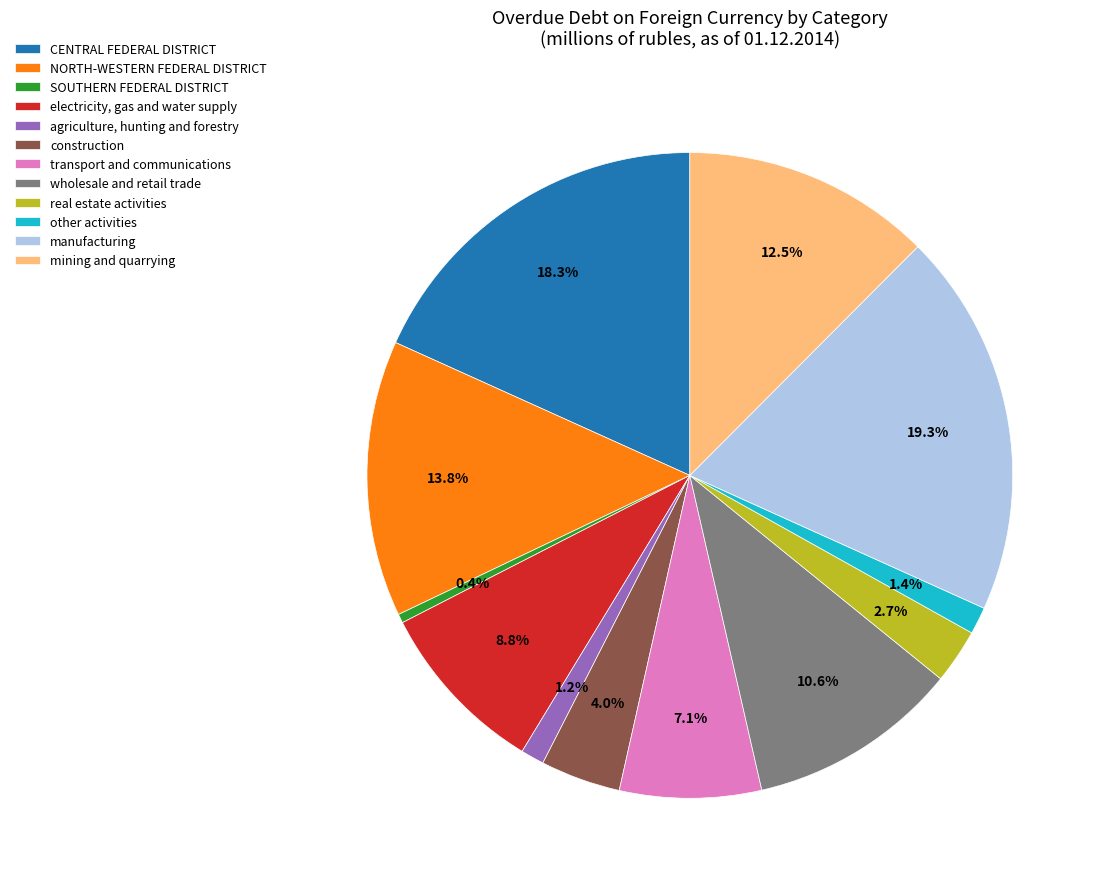

To the nearest percent, what is the difference between the largest and smallest slice percentages?

19%